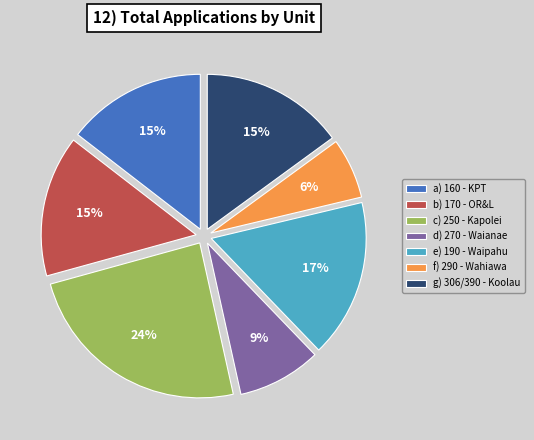

What percentage is the c) 250 - Kapolei slice, to the nearest percent?

24%